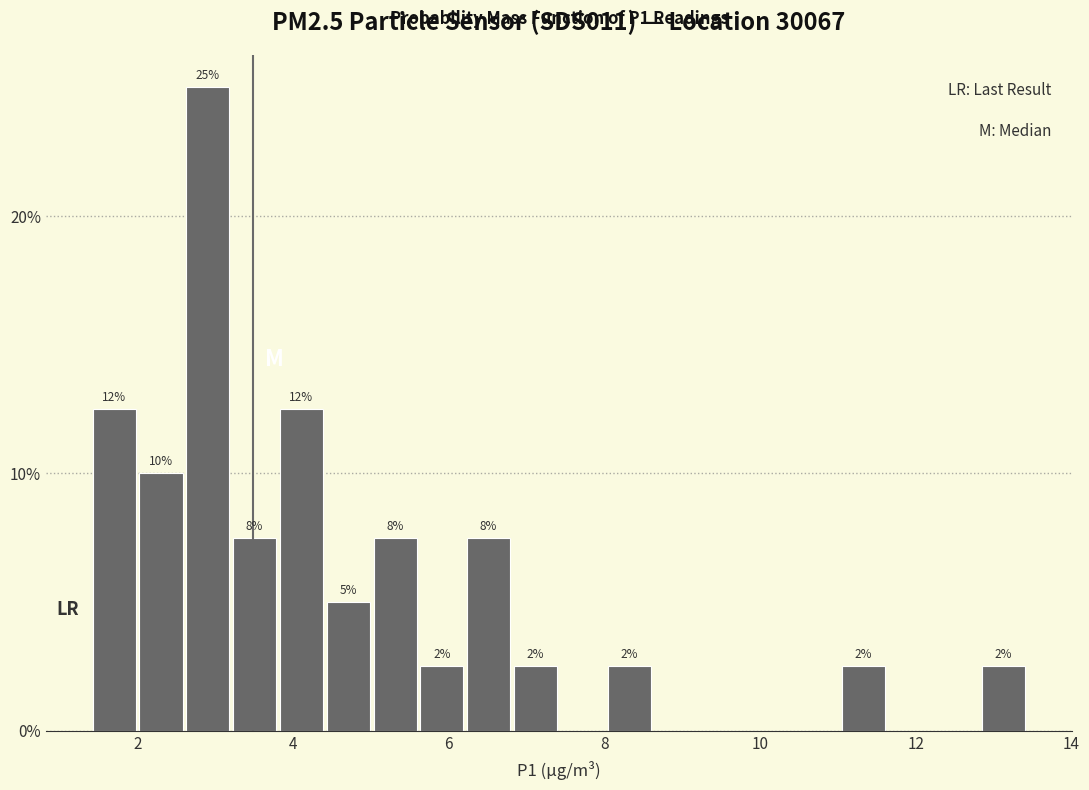

Around what value on the x-axis is the tallest bar? Give the approximate position of its centre, as read against the axis.

3.0